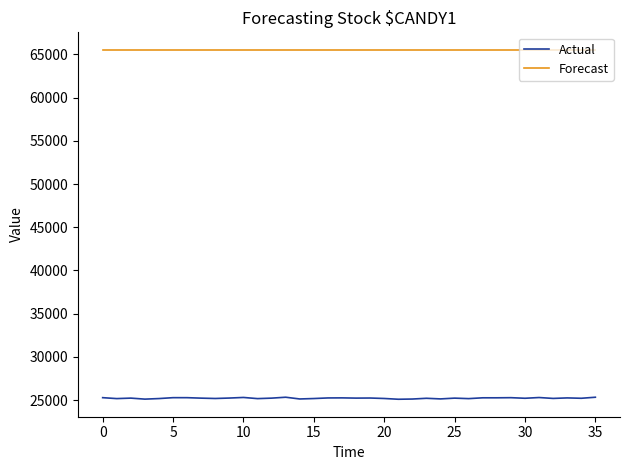

What is the smallest value displayed?

25097